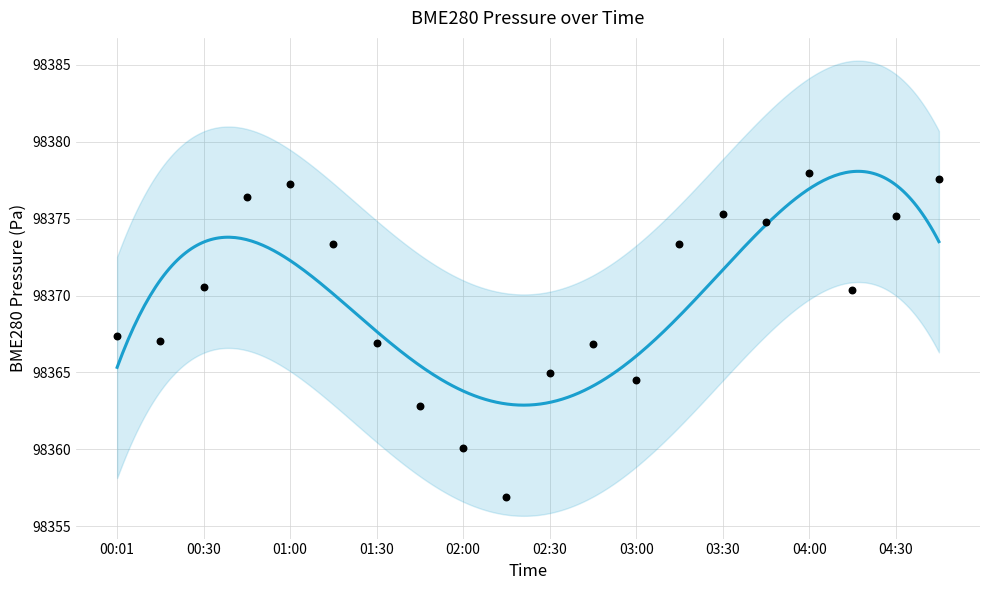

What is the change in value from 02:30 to 04:00?

+13.0